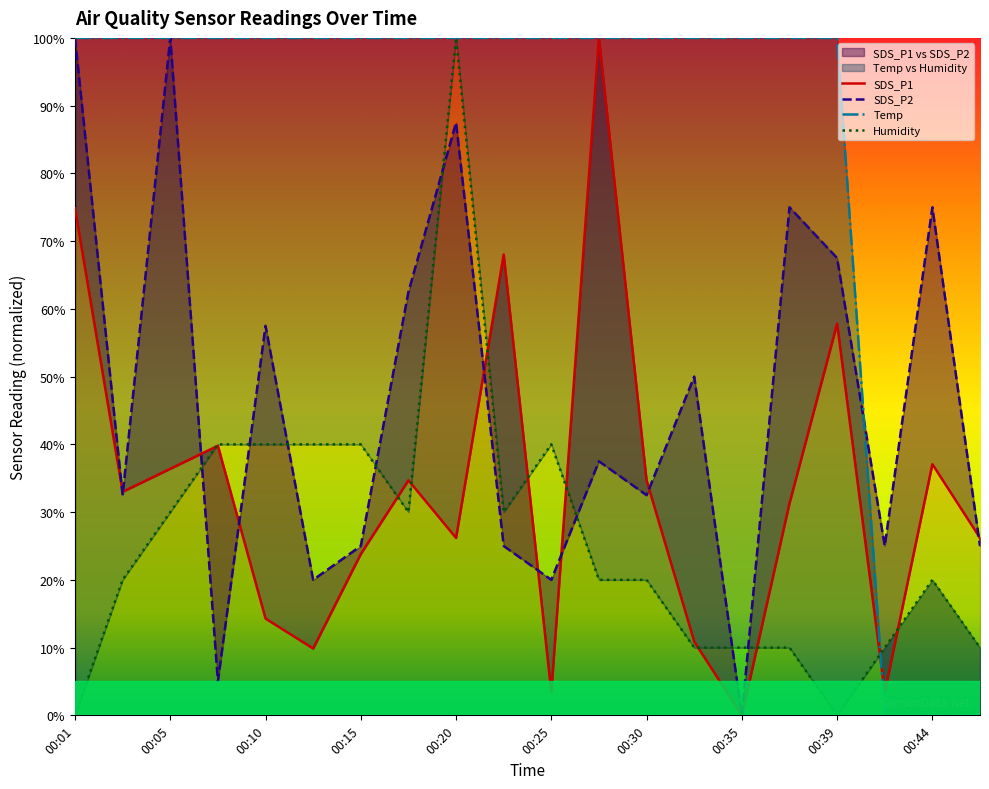

Between 00:03 and 00:13, which is larger?

00:03